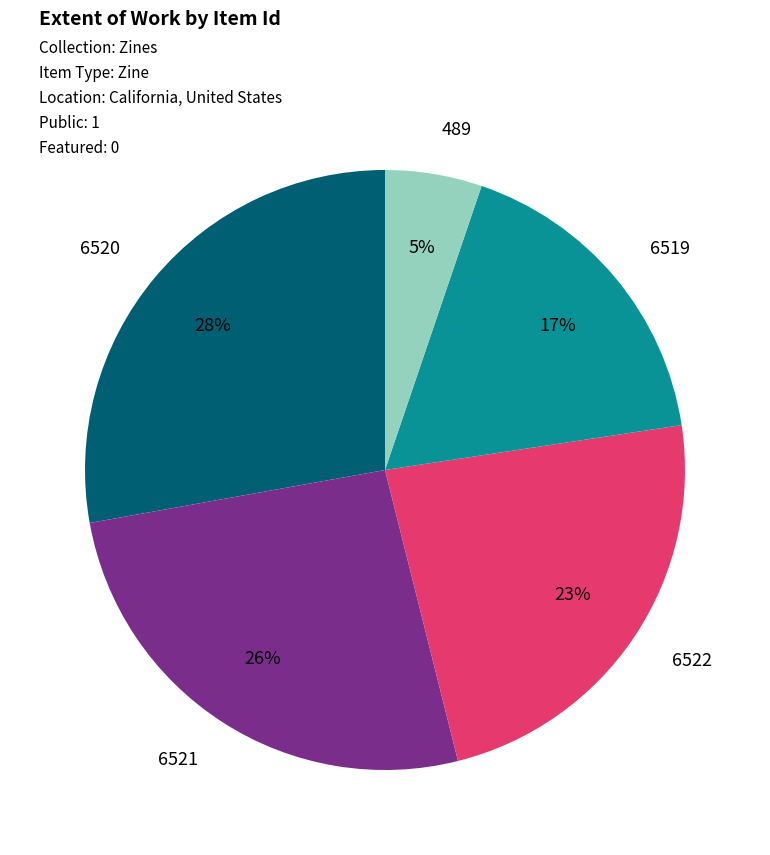

To the nearest percent, what is the difference between the largest and smallest slice percentages?

23%